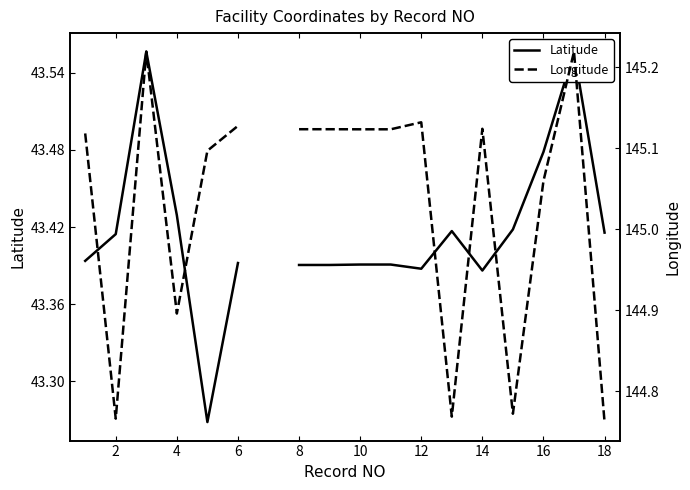

In Longitude, how many points are lower than both neighbors (excluding endpoints)?

4